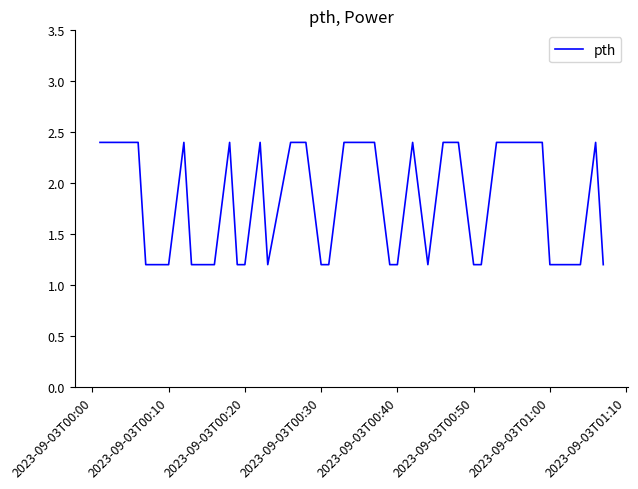

What is the greatest value displayed?

2.4